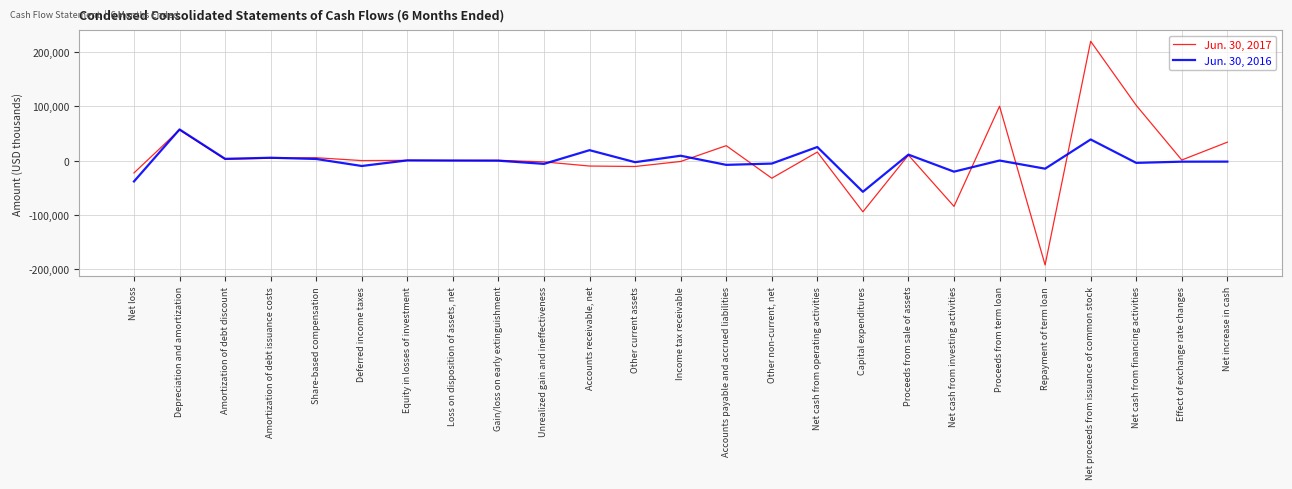

Rank the series by their average value, from highest to lowest.

Jun. 30, 2017, Jun. 30, 2016